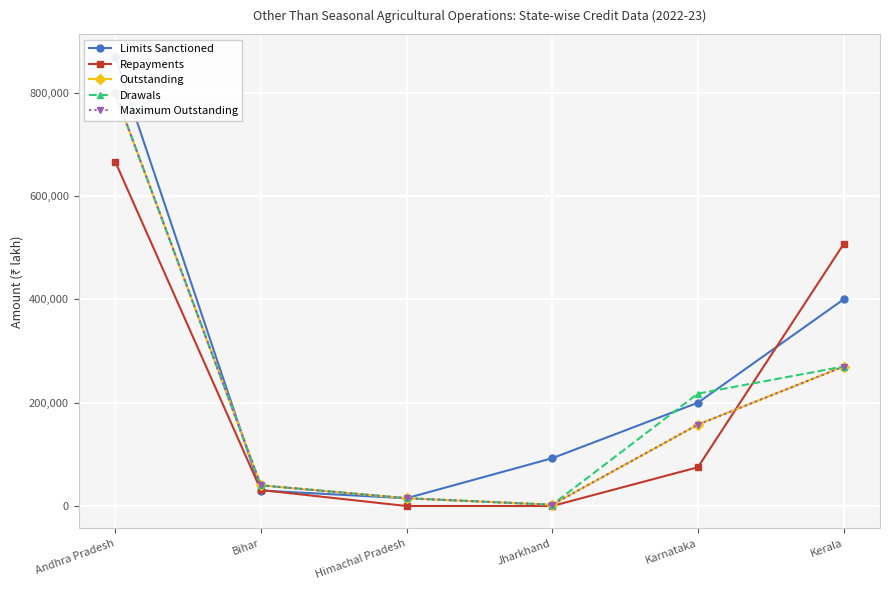

Which series has the largest total across all categories?

Limits Sanctioned